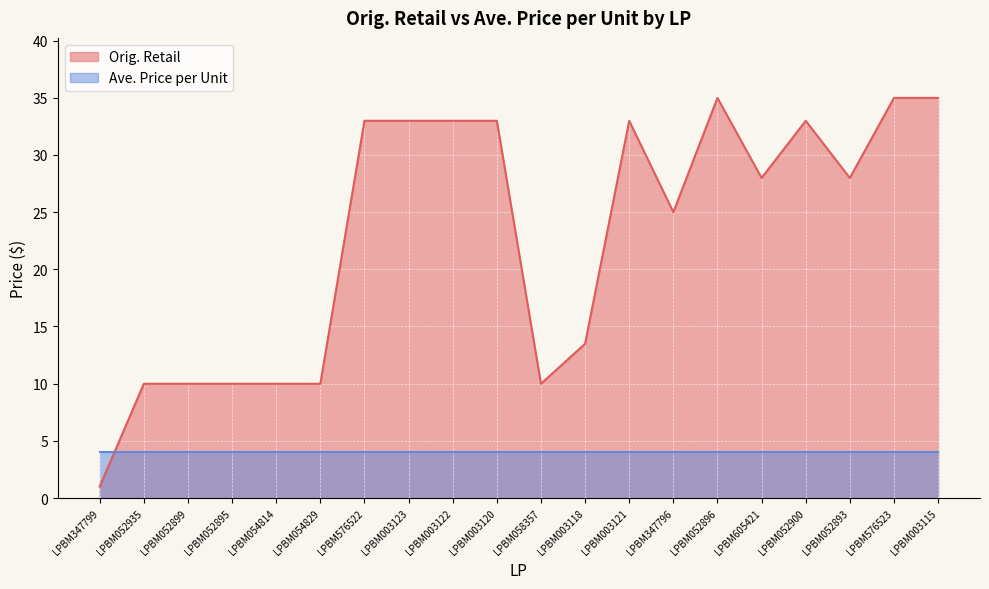

Rank the categories by value from highest to lowest.

LPBM052896, LPBM576523, LPBM003115, LPBM576522, LPBM003123, LPBM003122, LPBM003120, LPBM003121, LPBM052900, LPBM605421, LPBM052893, LPBM347796, LPBM003118, LPBM052935, LPBM052899, LPBM052895, LPBM054814, LPBM054829, LPBM058357, LPBM347799